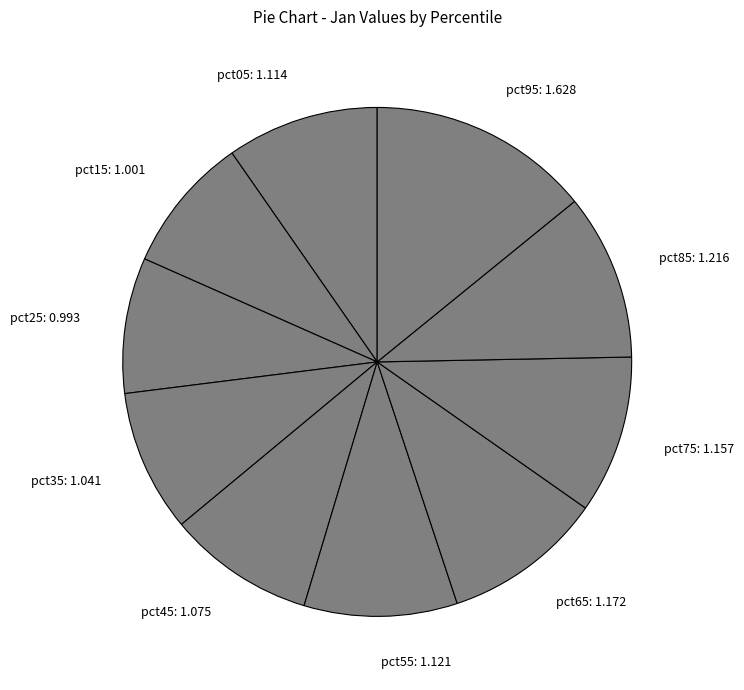

Is there a majority slice in this chart?

No